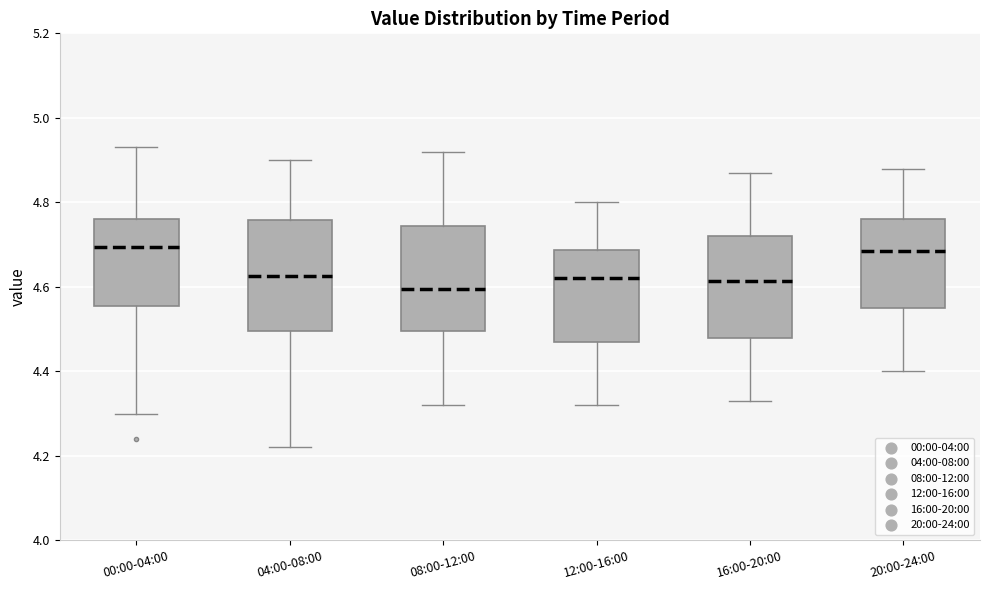

Reading left to right, transcribe this box plot: for each box, give where its median line is, the range the box spans, and where its two whiskers end, as read against the y-axis. The values are not printed on the chart, so give them approximately, as read against the axis.

00:00-04:00: median 4.70, box 4.56 to 4.76, whiskers 4.30 to 4.94
04:00-08:00: median 4.62, box 4.50 to 4.76, whiskers 4.22 to 4.90
08:00-12:00: median 4.60, box 4.50 to 4.74, whiskers 4.32 to 4.92
12:00-16:00: median 4.62, box 4.48 to 4.68, whiskers 4.32 to 4.80
16:00-20:00: median 4.62, box 4.48 to 4.72, whiskers 4.34 to 4.88
20:00-24:00: median 4.68, box 4.56 to 4.76, whiskers 4.40 to 4.88